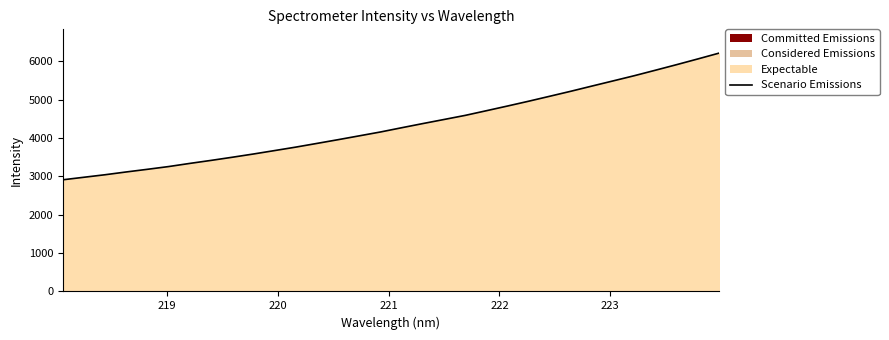

What is the minimum value shown in the chart?

2912.2